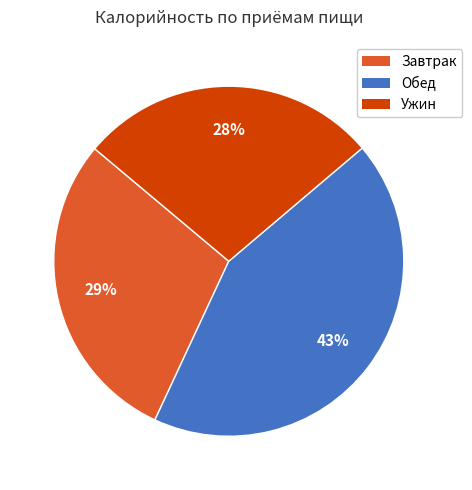

Does any single category account for the majority?

No